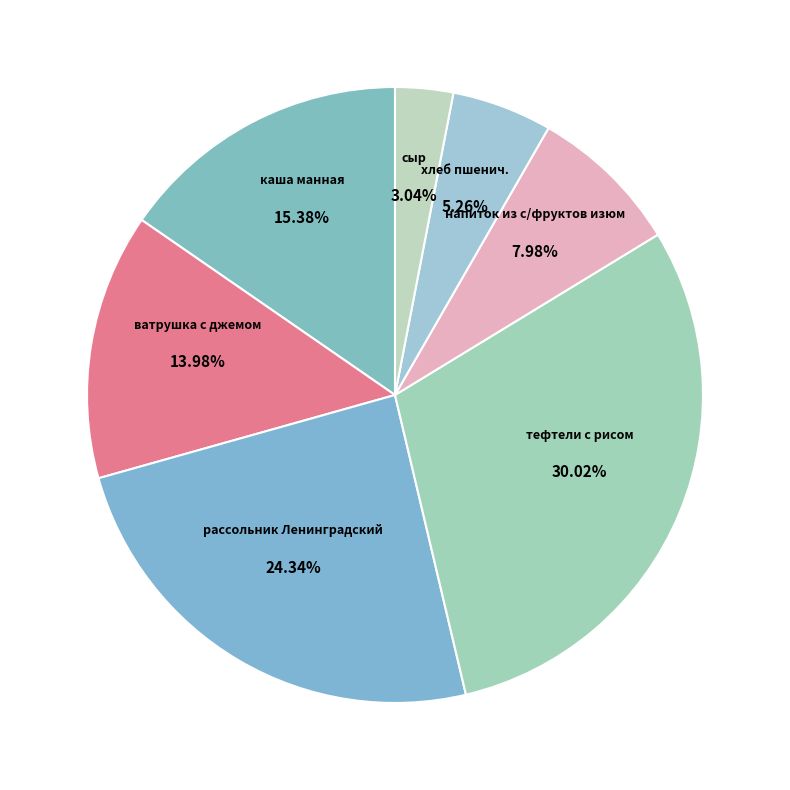

To the nearest percent, what percentage of the pie is сыр?

3%